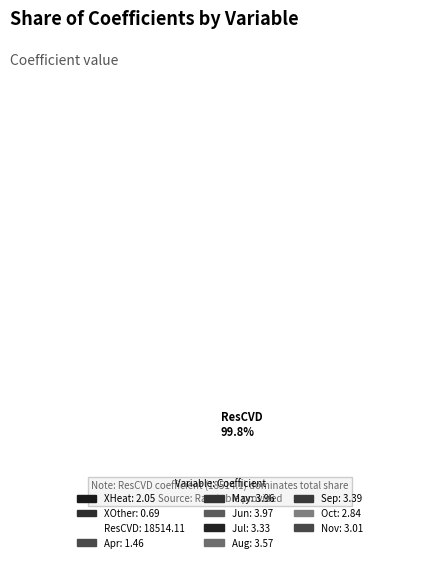

Is there any slice that represents more than half of the pie?

Yes